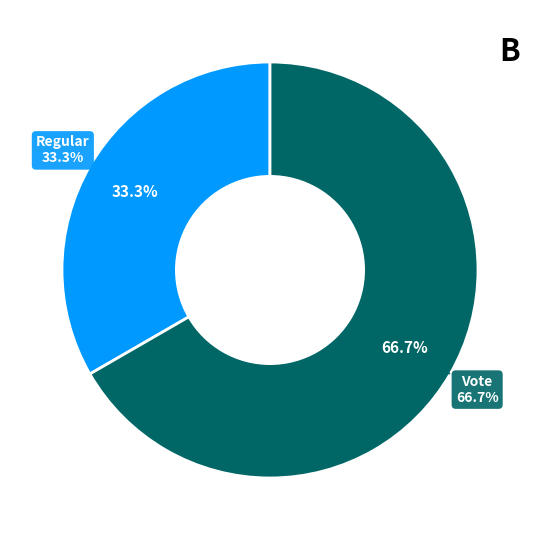

To the nearest percent, what percentage of the pie is Vote?

67%